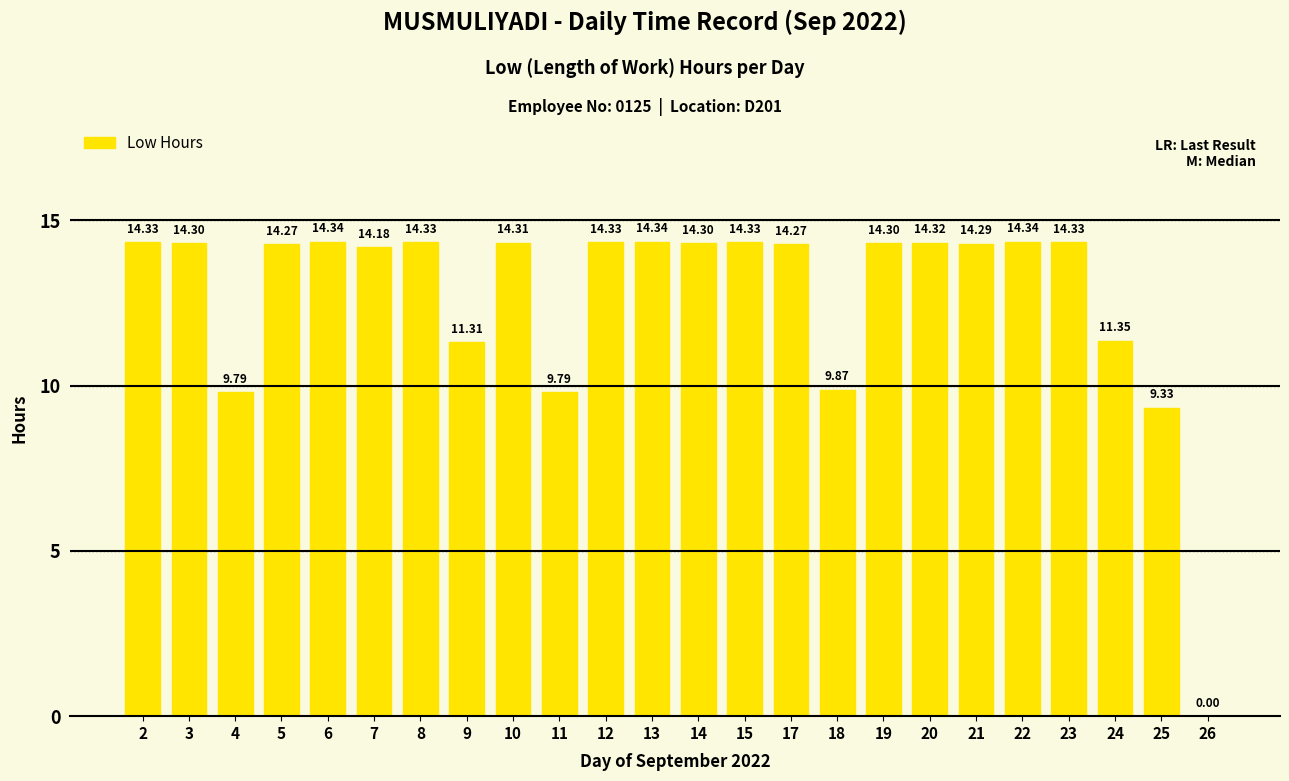

Where is the data nearest to the value 7?

25